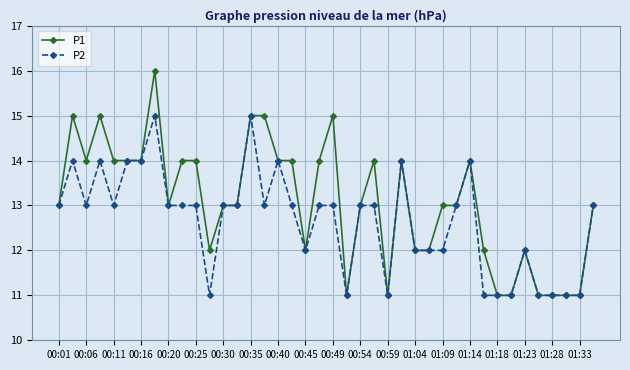

True or false: P1 has more than 0 interior local peaks.

True